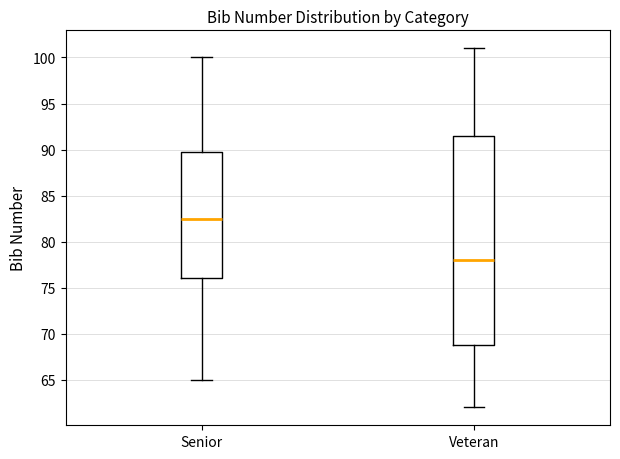

Reading left to right, transcribe this box plot: for each box, give where its median line is, the range the box spans, and where its two whiskers end, as read against the y-axis. The values are not printed on the chart, so give them approximately, as read against the axis.

Senior: median 82.5, box 76.0 to 90.0, whiskers 65.0 to 100.0
Veteran: median 78.0, box 69.0 to 91.5, whiskers 62.0 to 101.0